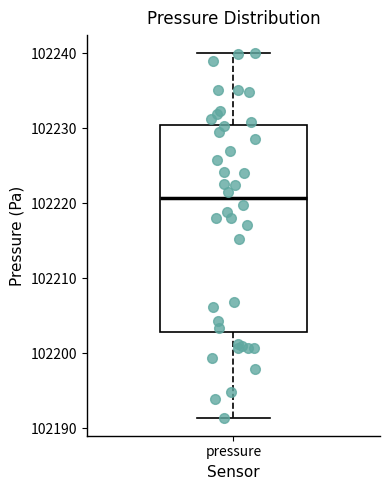

Read this box plot against the y-axis: the position of the median line, the range covered by the box, and the ends of both whiskers. The values are not printed on the chart, so give them approximately, as read against the axis.

median 102221, box 102203 to 102230, whiskers 102191 to 102240